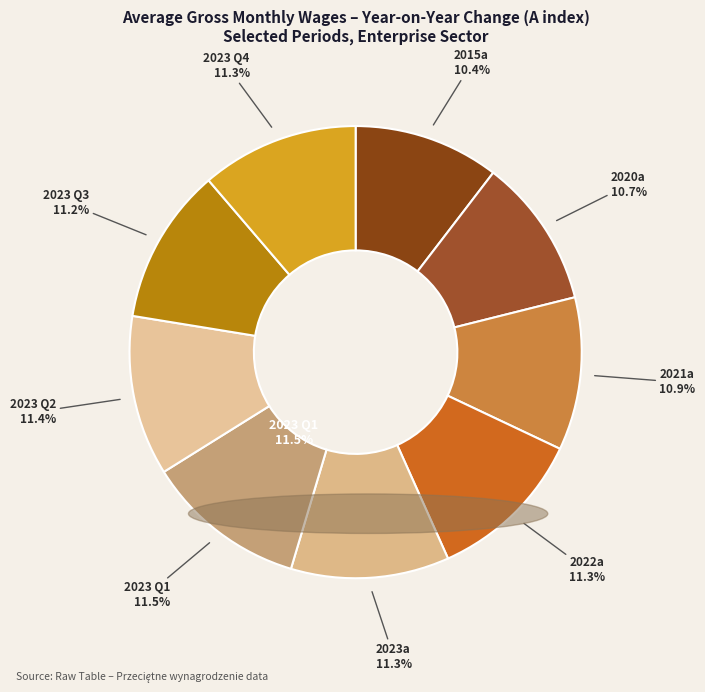

To the nearest percent, what portion does 2021a represent?

11%